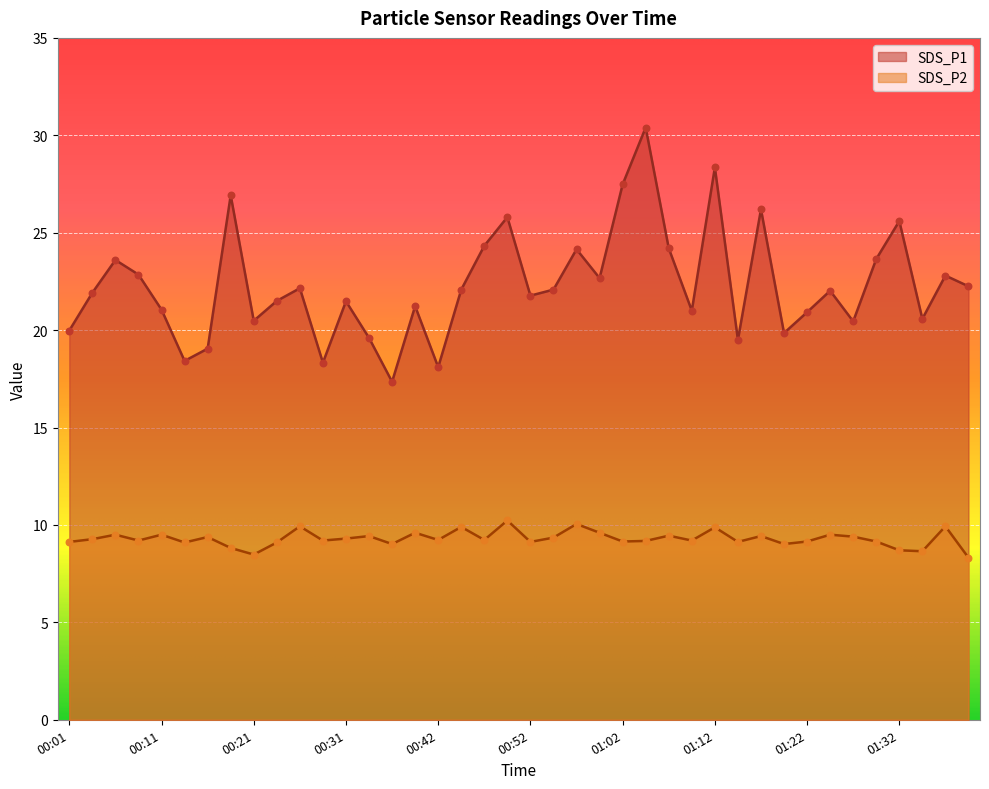

At how many categories does at least one series exceed 21?

26